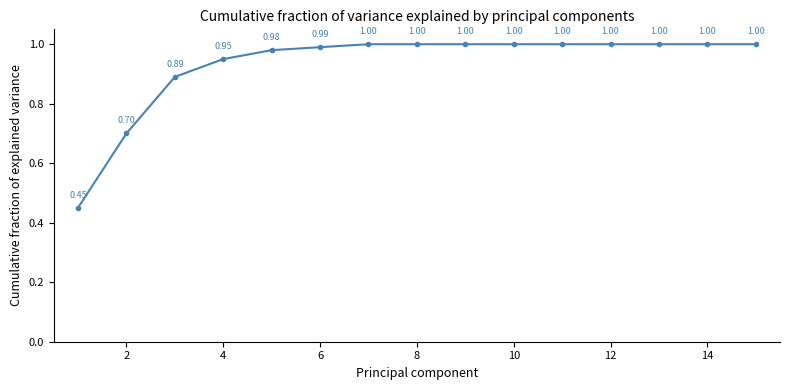

How many lines are shown in the chart?

1